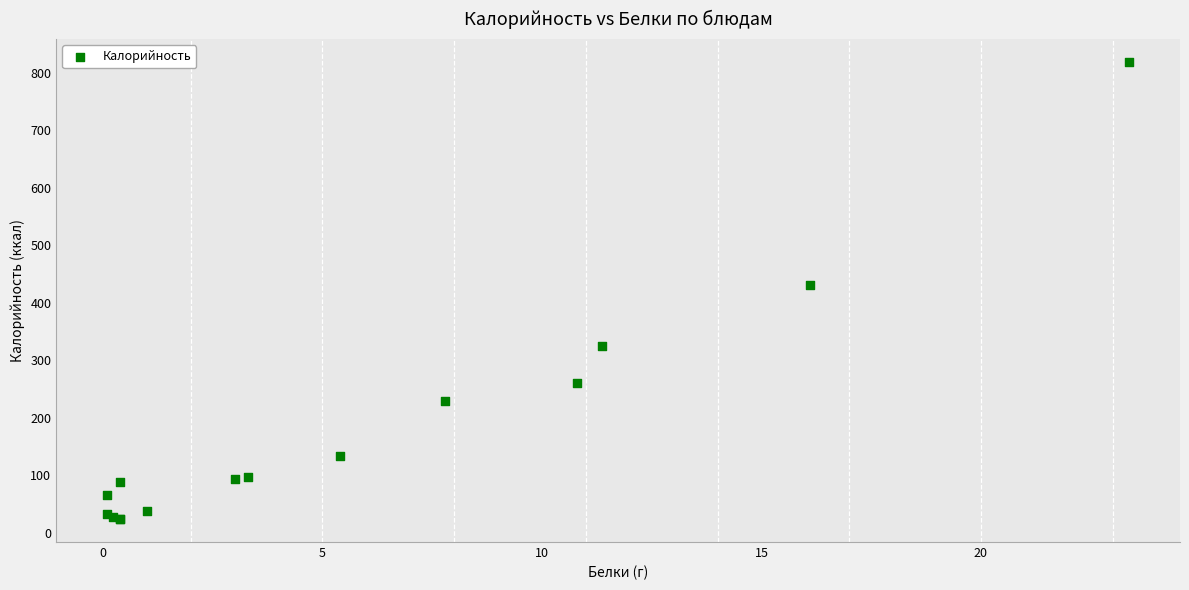

What Y value in the scatter plot is closest to 421?

430.9